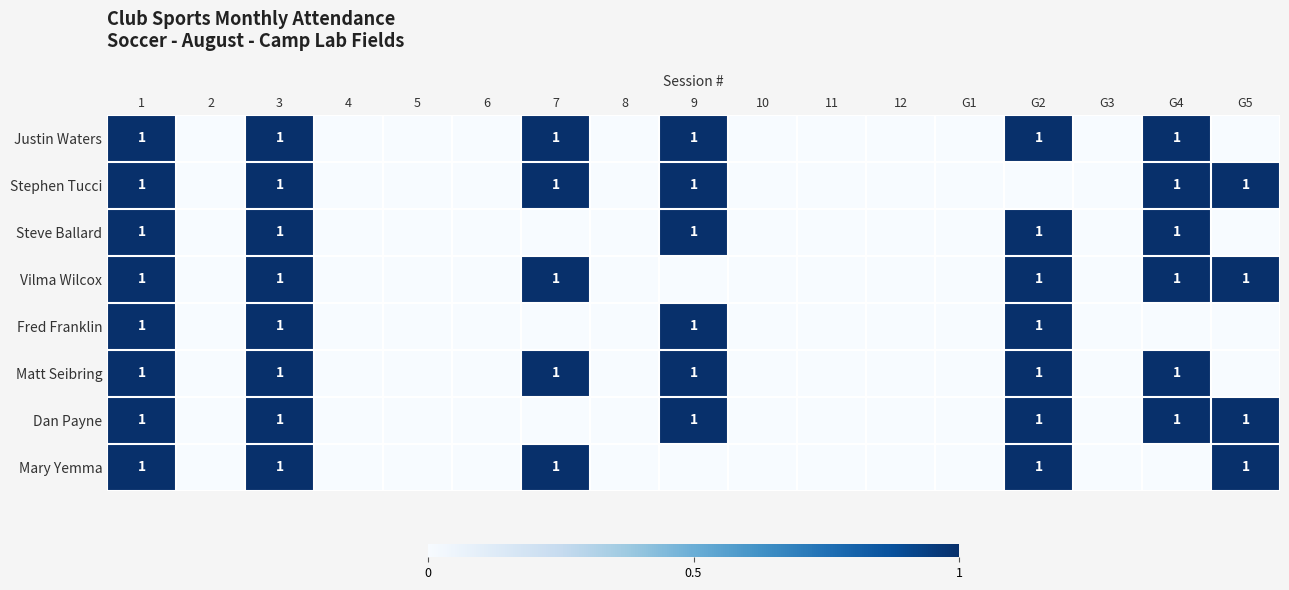

At which category does the chart reach its minimum across all series?

2